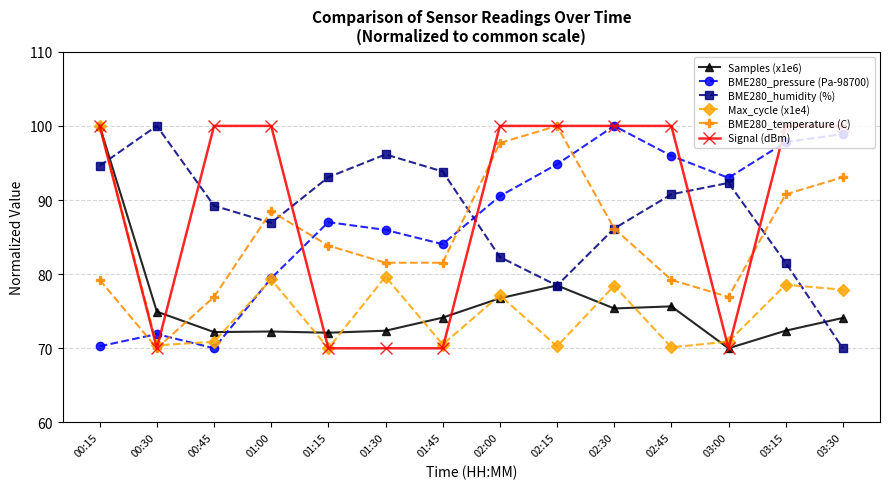

Which series changed the most between 01:15 and 02:45?

Signal (dBm)